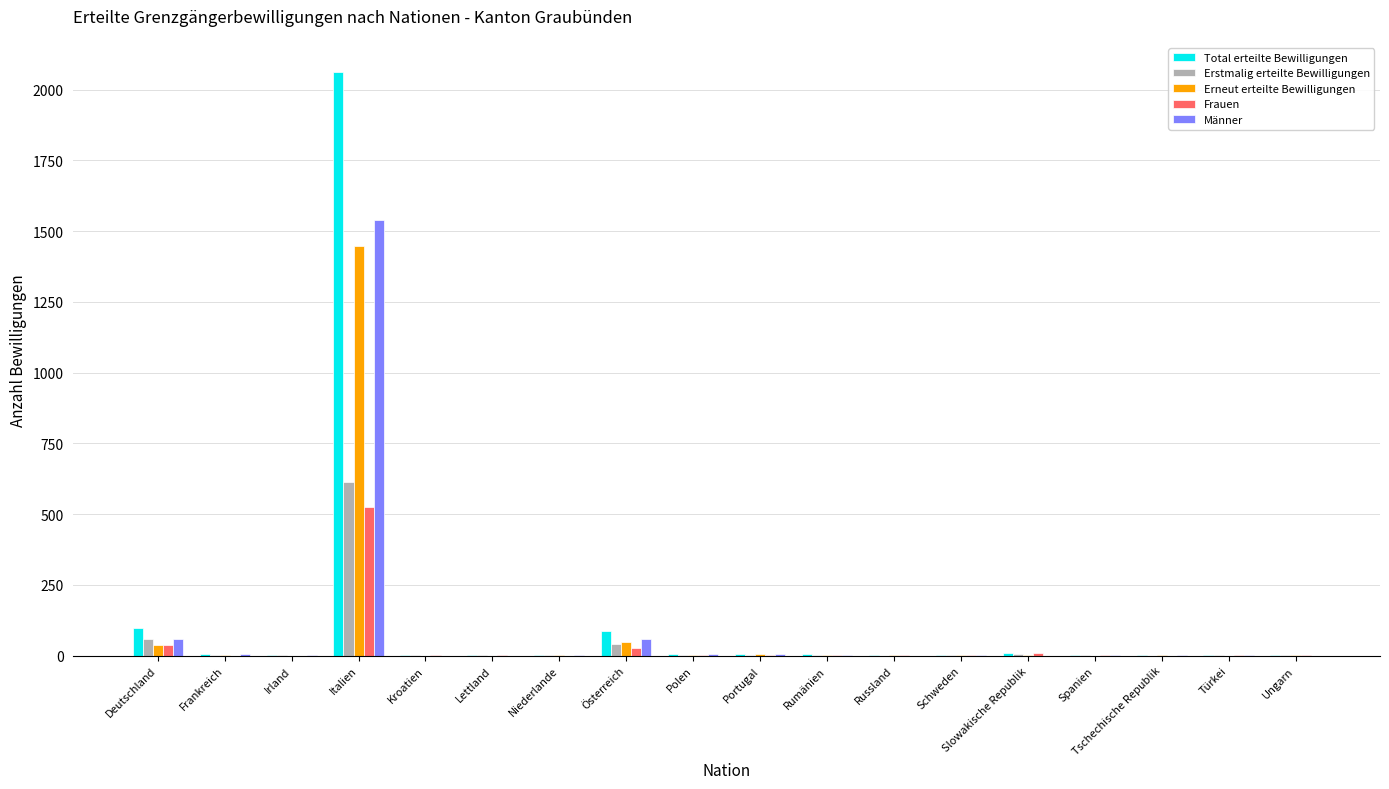

Is it true that Frauen equals -334 at Irland?

False